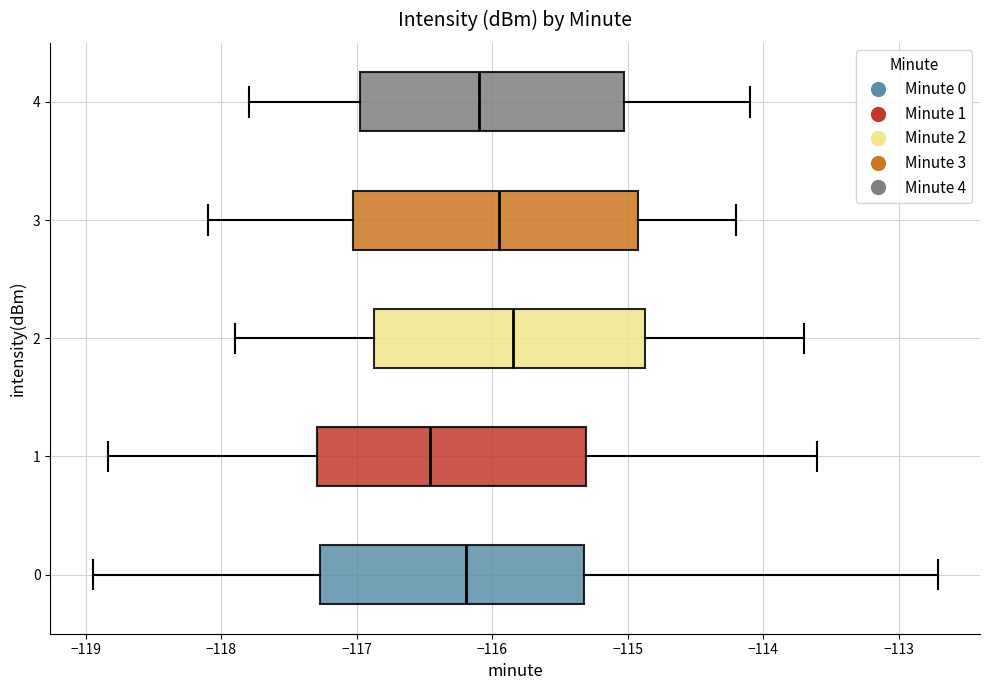

Where does the median line of the box at y = 3 sit on the x-axis? The values are not printed on the chart, so give them approximately, as read against the axis.

-115.9